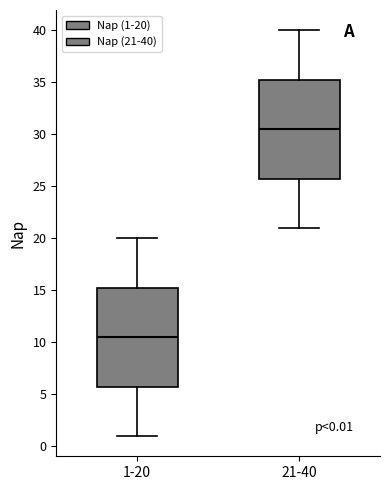

Which box's median line is the highest?

21-40